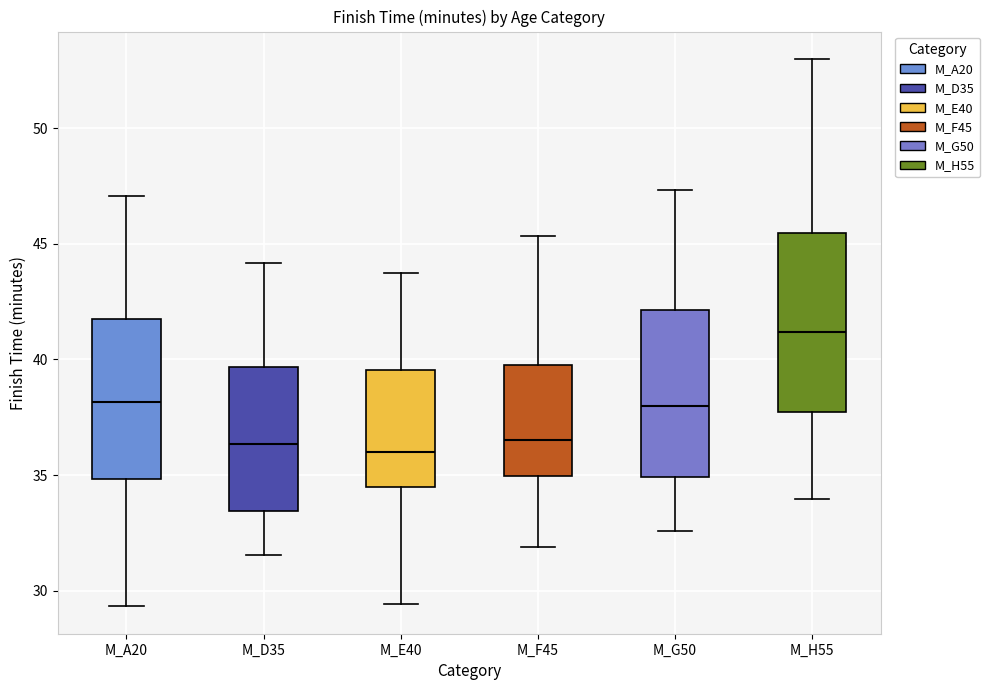

Where is the lower edge of the box for M_A20 on the y-axis? The values are not printed on the chart, so give them approximately, as read against the axis.

35.0